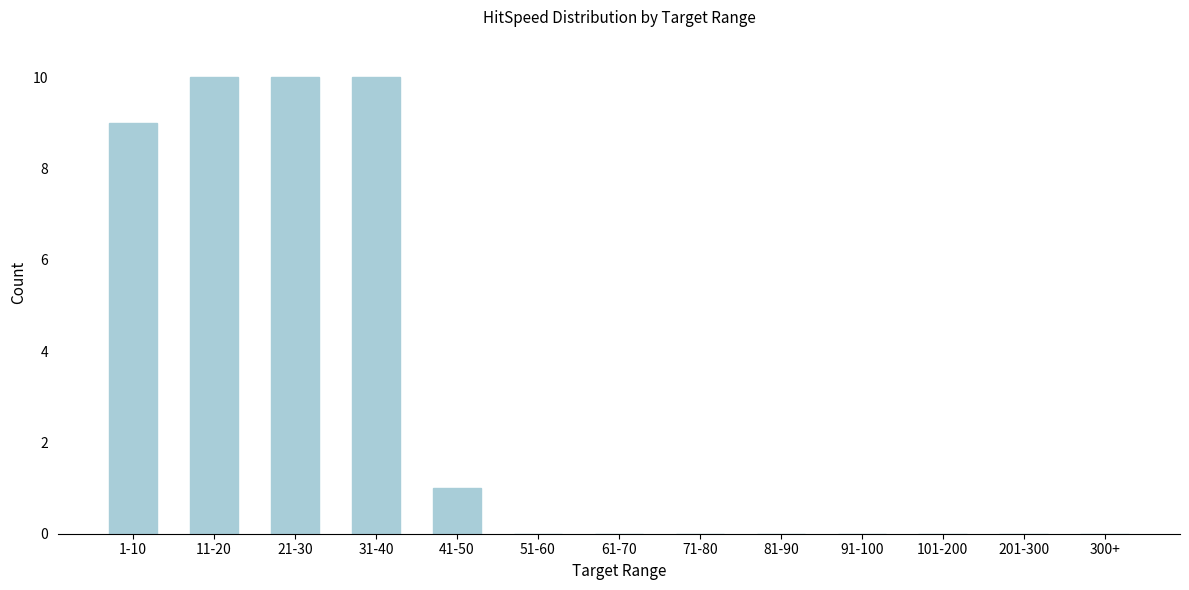

Reading right to left, list all the values displayed in this chart.

300+=0	201-300=0	101-200=0	91-100=0	81-90=0	71-80=0	61-70=0	51-60=0	41-50=1	31-40=10	21-30=10	11-20=10	1-10=9